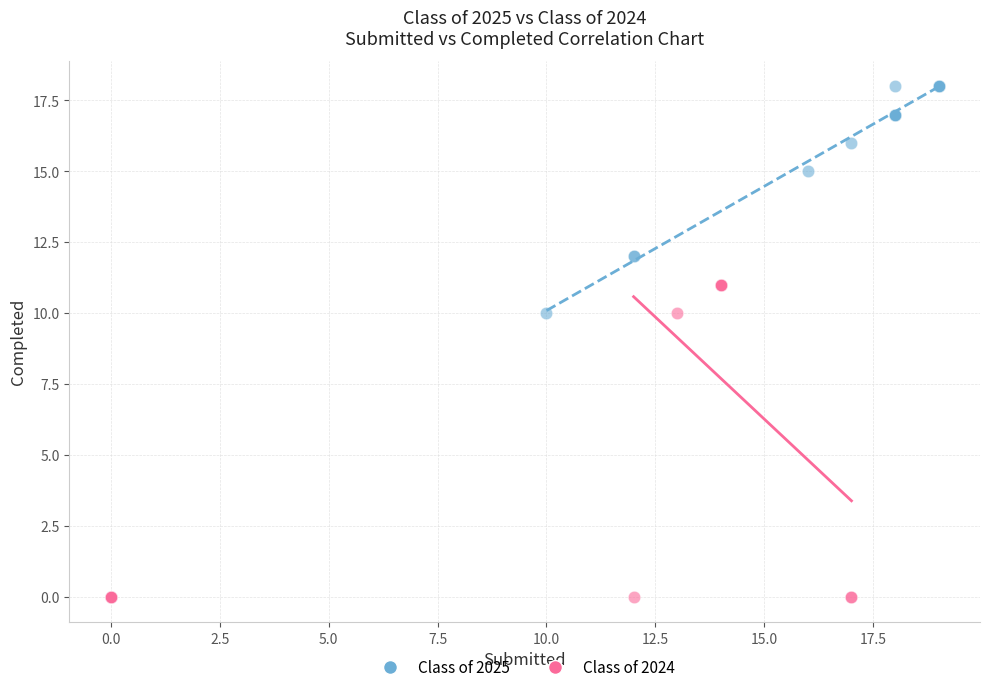

Which series reaches the maximum Y coordinate?

Class of 2025